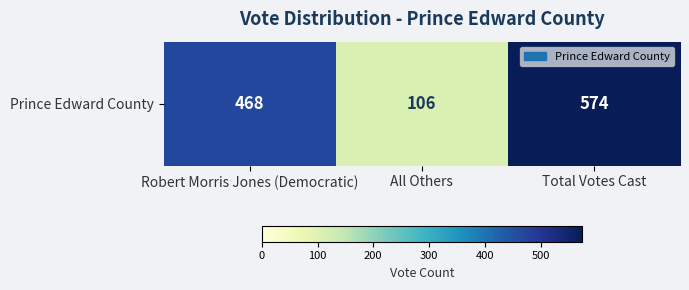

List the labels in order of value, largest first.

Total Votes Cast, Robert Morris Jones (Democratic), All Others